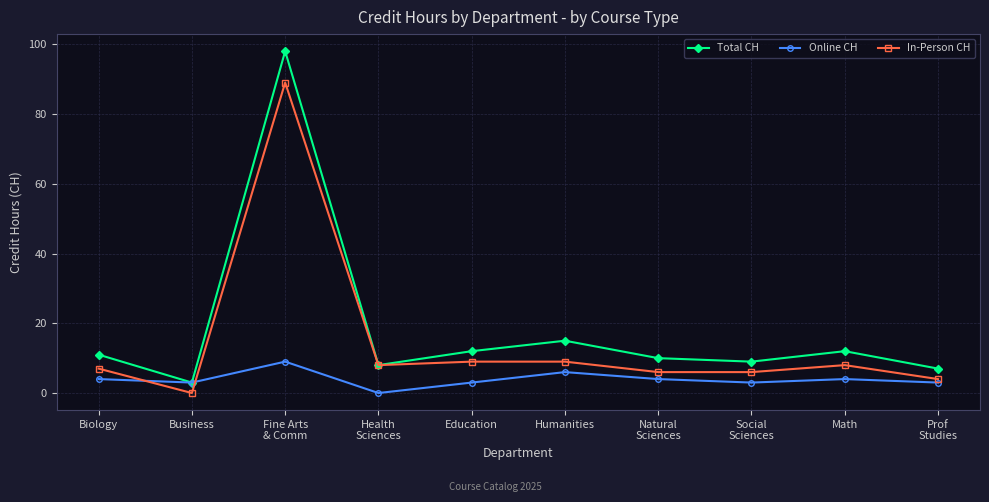

At Education, list the series in order from largest to smallest.

Total CH, In-Person CH, Online CH